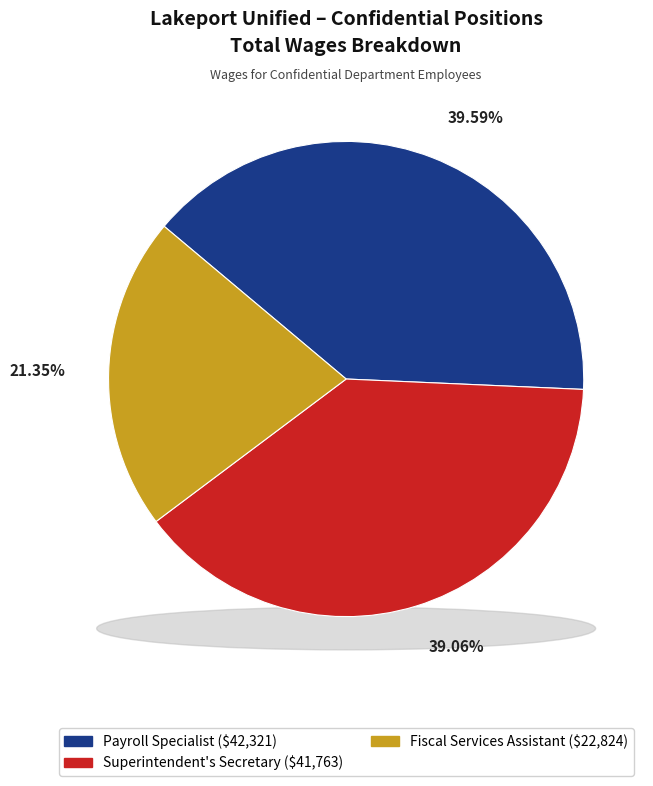

Rank the categories by value from lowest to highest.

Fiscal Services Assistant, Superintendent's Secretary, Payroll Specialist